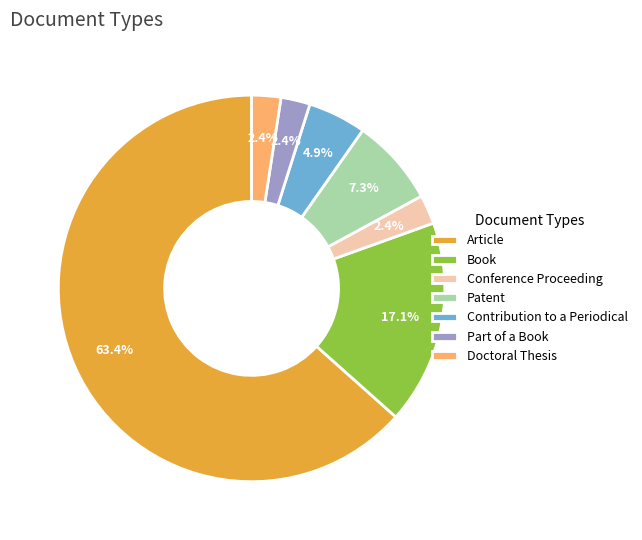

Which category has the biggest portion of the pie?

Article